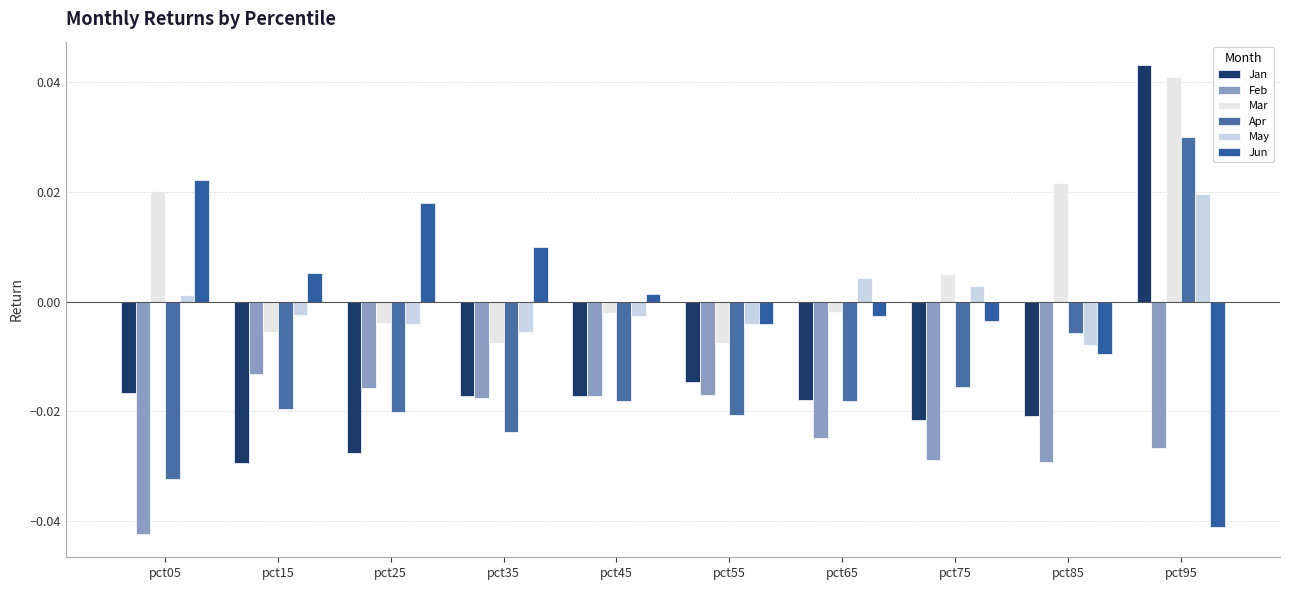

Reading left to right, extract all data points from this chart.

Jan: pct05=-0.0	pct15=-0.0	pct25=-0.0	pct35=-0.0	pct45=-0.0	pct55=-0.0	pct65=-0.0	pct75=-0.0	pct85=-0.0	pct95=0.0
Feb: pct05=-0.0	pct15=-0.0	pct25=-0.0	pct35=-0.0	pct45=-0.0	pct55=-0.0	pct65=-0.0	pct75=-0.0	pct85=-0.0	pct95=-0.0
Mar: pct05=0.0	pct15=-0.0	pct25=-0.0	pct35=-0.0	pct45=-0.0	pct55=-0.0	pct65=-0.0	pct75=0.0	pct85=0.0	pct95=0.0
Apr: pct05=-0.0	pct15=-0.0	pct25=-0.0	pct35=-0.0	pct45=-0.0	pct55=-0.0	pct65=-0.0	pct75=-0.0	pct85=-0.0	pct95=0.0
May: pct05=0.0	pct15=-0.0	pct25=-0.0	pct35=-0.0	pct45=-0.0	pct55=-0.0	pct65=0.0	pct75=0.0	pct85=-0.0	pct95=0.0
Jun: pct05=0.0	pct15=0.0	pct25=0.0	pct35=0.0	pct45=0.0	pct55=-0.0	pct65=-0.0	pct75=-0.0	pct85=-0.0	pct95=-0.0